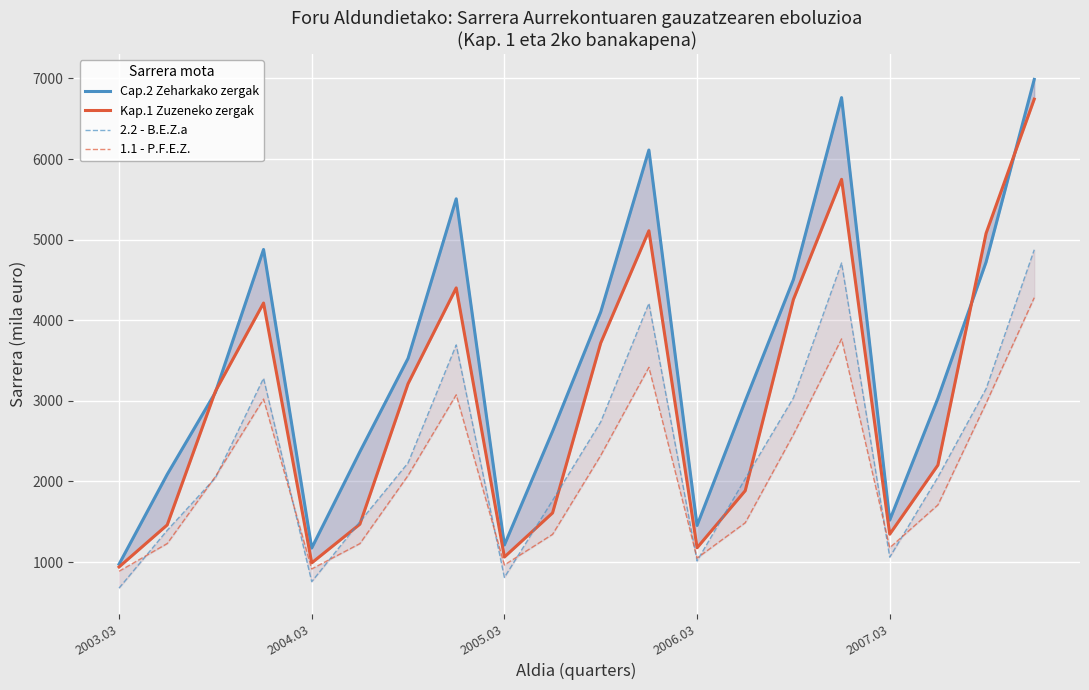

Read the 2.2 - B.E.Z.a value at 9.

1764.0